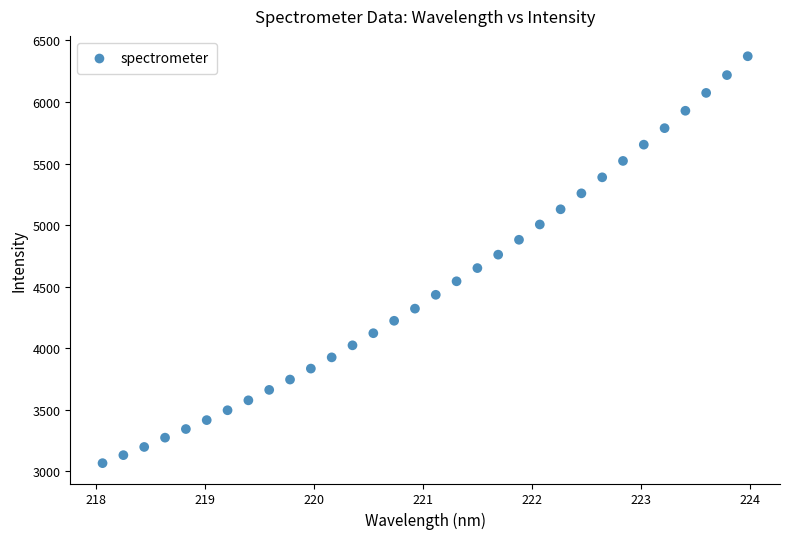

What is the range of Y values (max minus min)?

3306.7